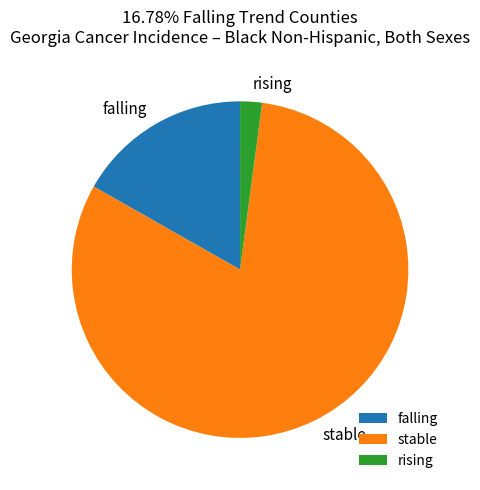

Which slice is the largest?

stable